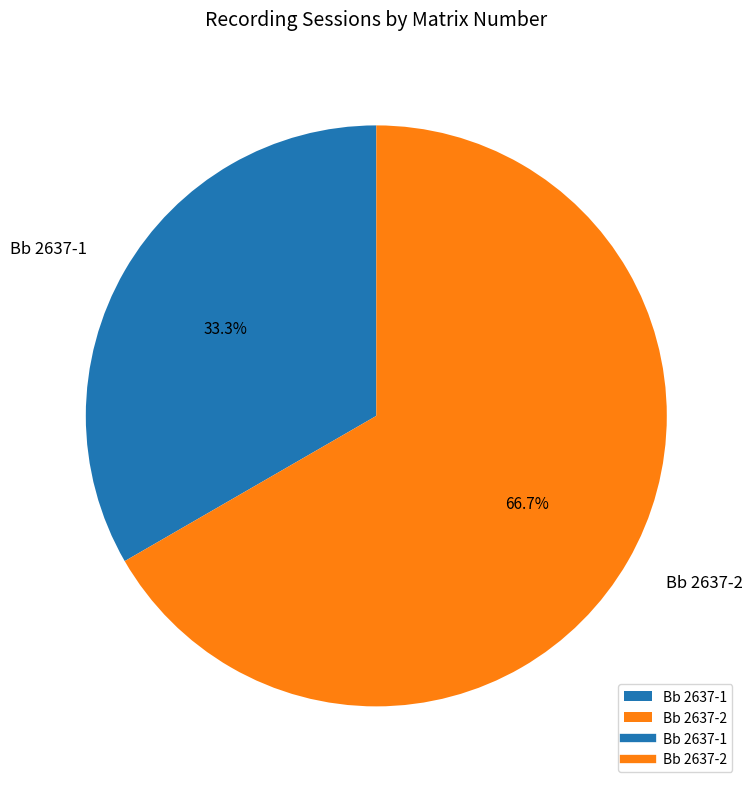

What percentage is the Bb 2637-2 slice, to the nearest percent?

67%